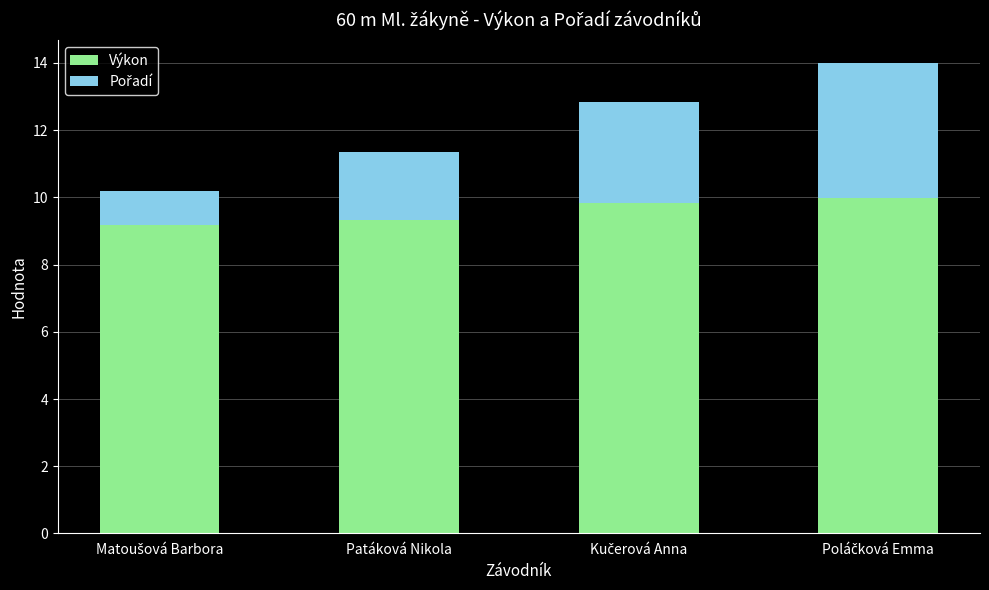

What is the difference between the second highest and second lowest values in the Výkon series?

0.5